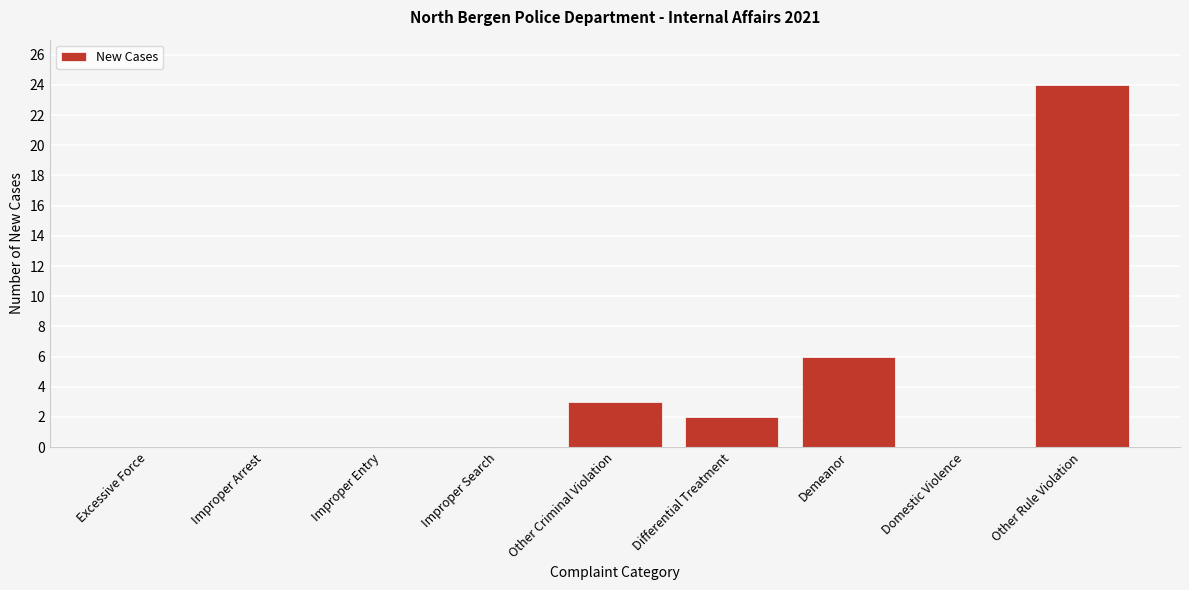

Reading right to left, list all the values displayed in this chart.

Other Rule Violation=24	Domestic Violence=0	Demeanor=6	Differential Treatment=2	Other Criminal Violation=3	Improper Search=0	Improper Entry=0	Improper Arrest=0	Excessive Force=0